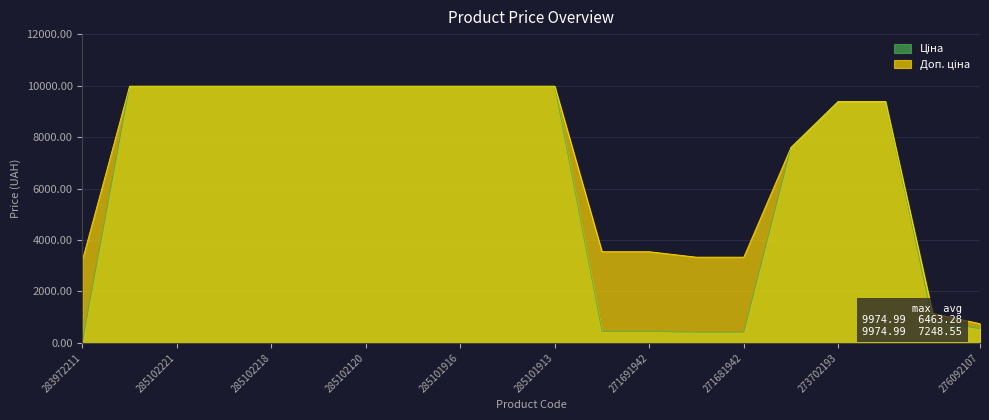

True or false: Доп. ціна has more than 1 interior local peaks.

False